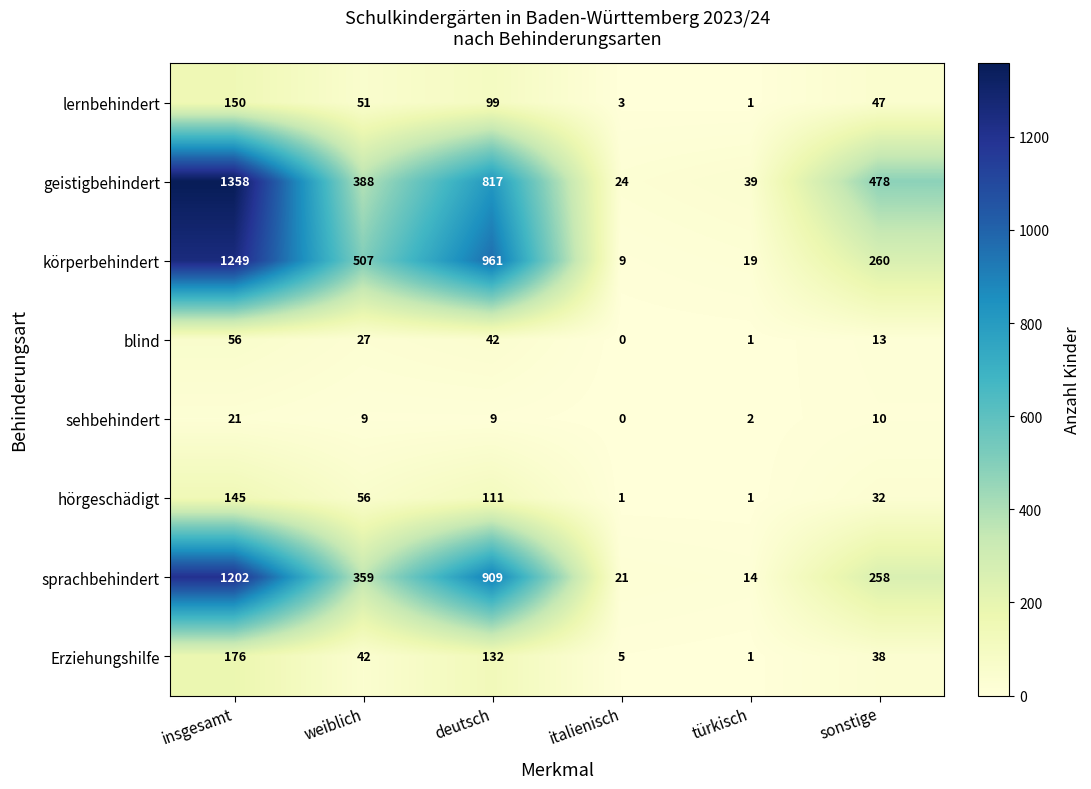

At how many categories does at least one series exceed 450?

4